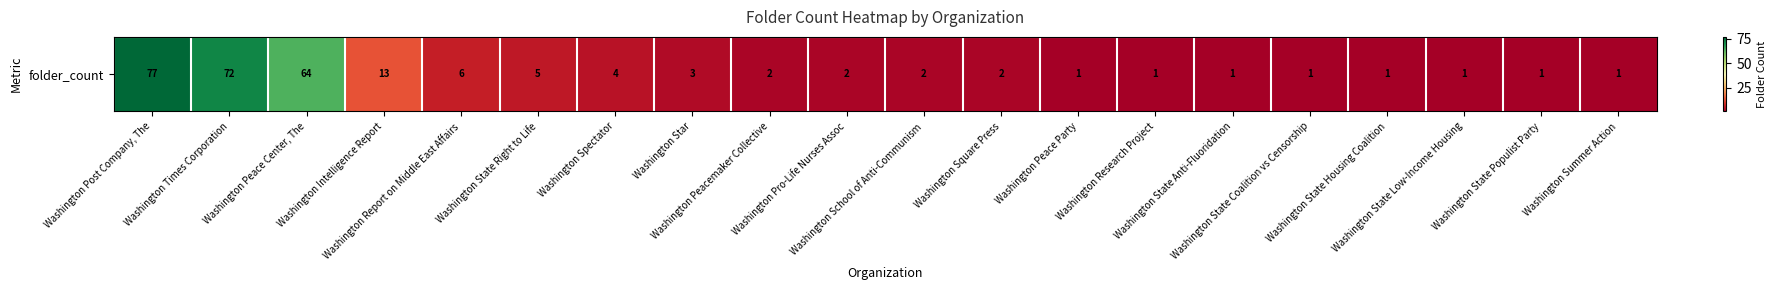

What is the change in value from Washington Peace Center, The to Washington Peace Party?

-63